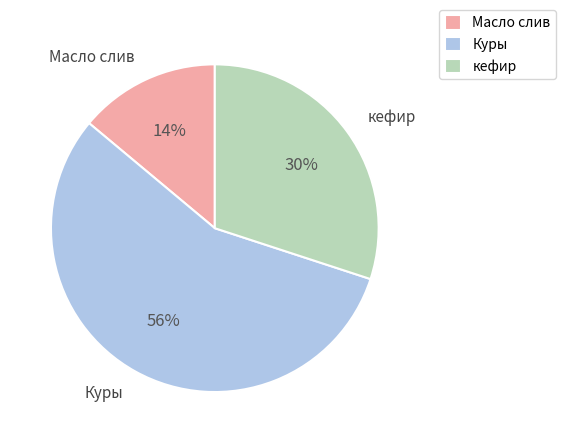

What is the largest slice in the pie chart?

Куры